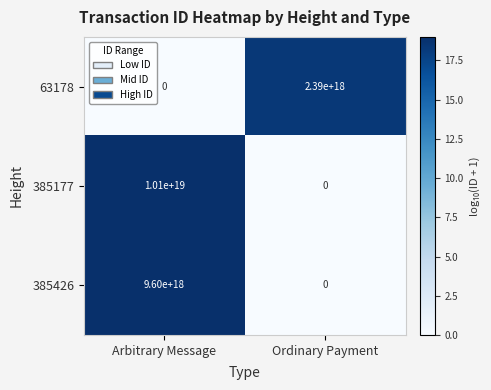

Is it true that 385177 equals 4401394738750360576 at Arbitrary Message?

False